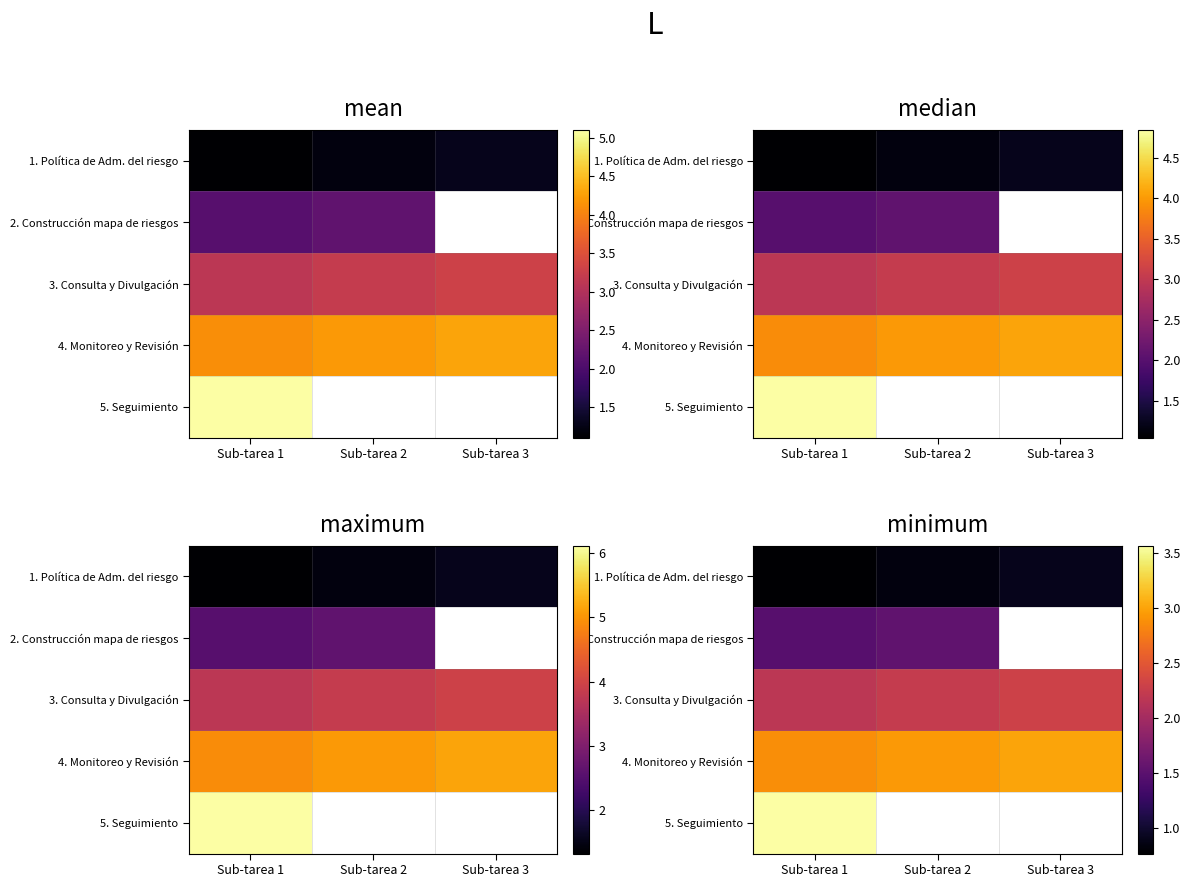

Count the number of categories in the chart.

3